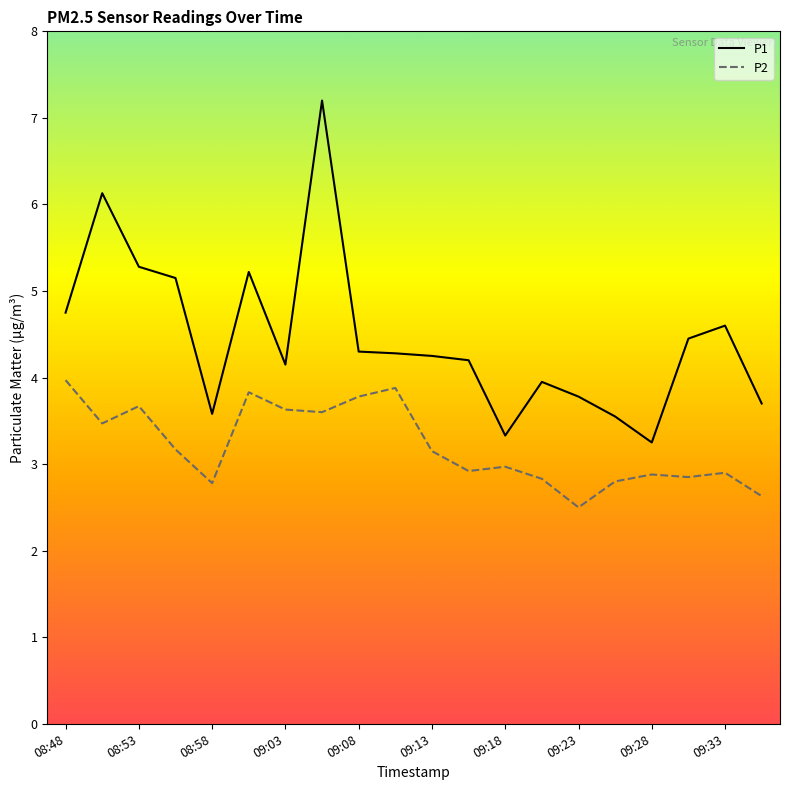

Does the chart have visible grid lines?

No